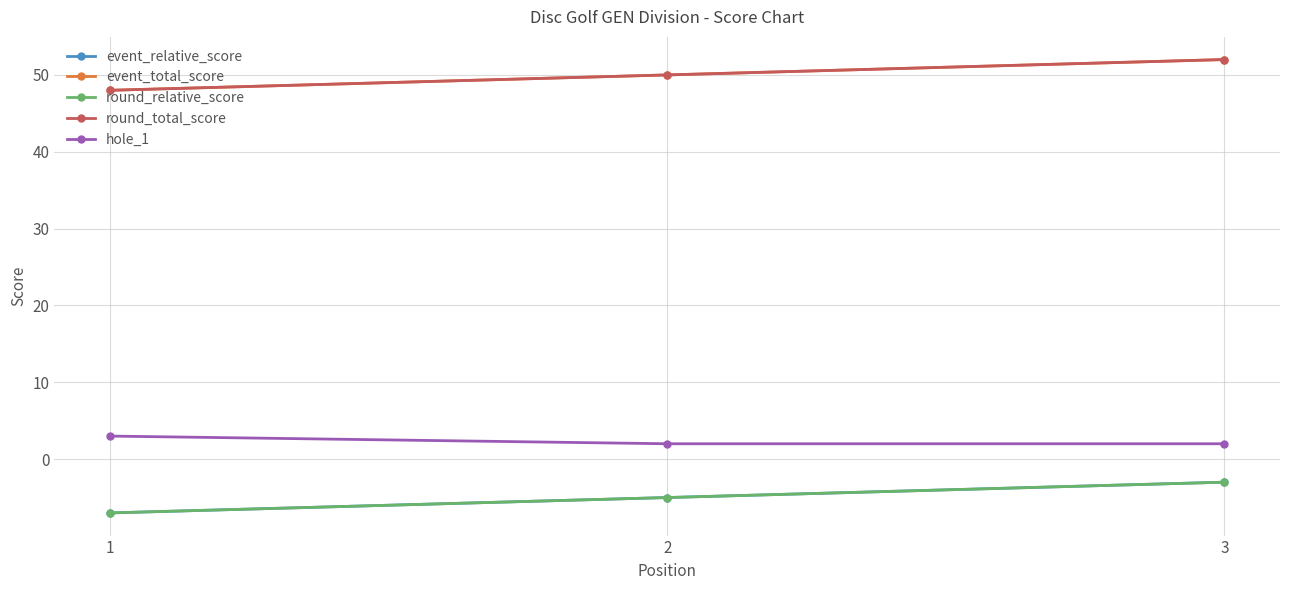

Does the chart have visible grid lines?

Yes